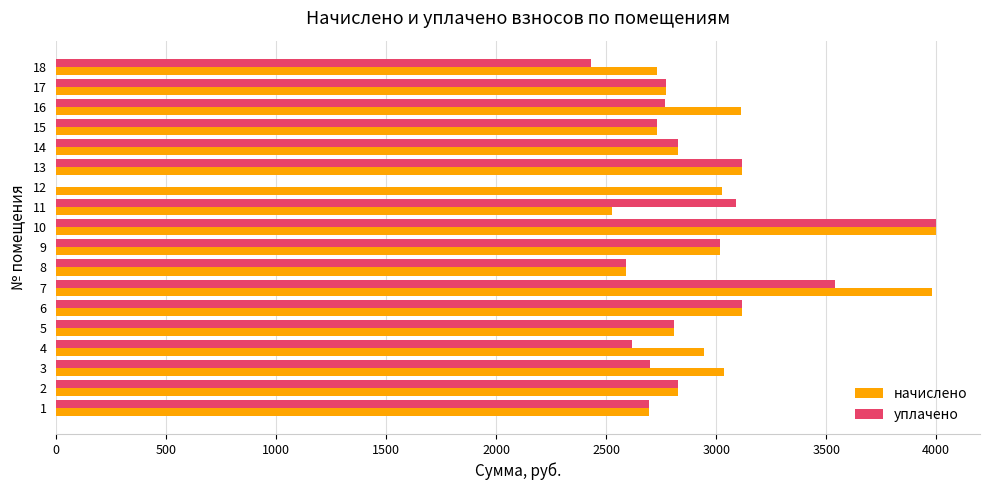

What is the sum of all начислено values?

53855.6